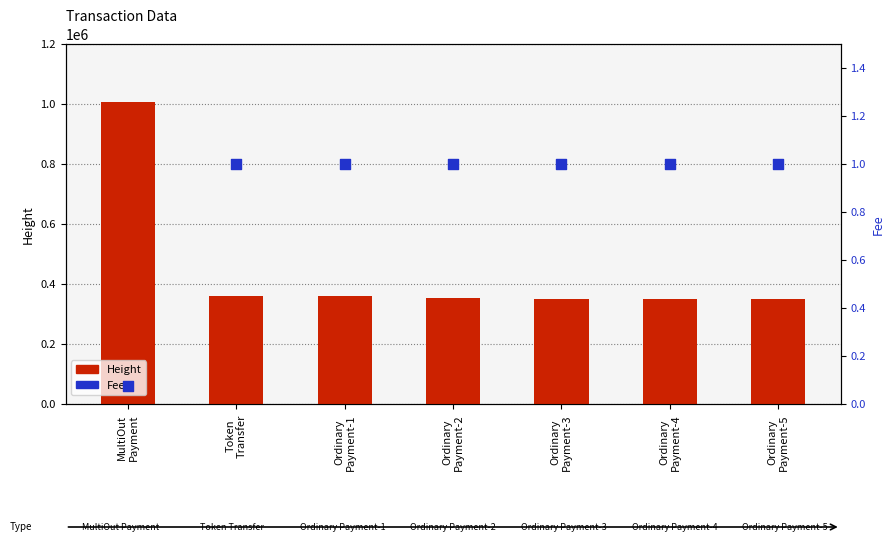

Which series reaches the minimum Y coordinate?

Fee